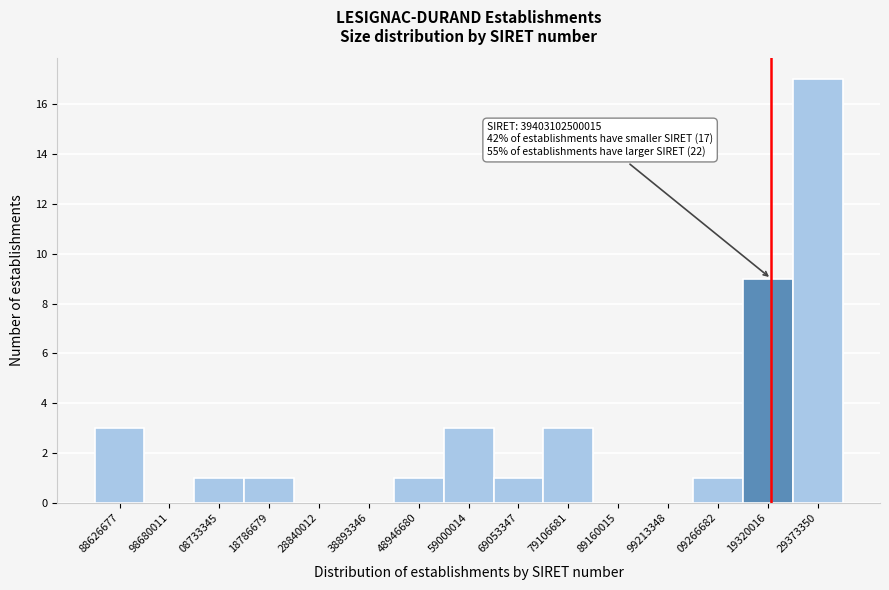

Reading left to right, extract all data points from this chart.

88626677=3	98680011=0	08733345=1	18786679=1	28840012=0	38893346=0	48946680=1	59000014=3	69053347=1	79106681=3	89160015=0	99213348=0	09266682=1	19320016=9	29373350=17